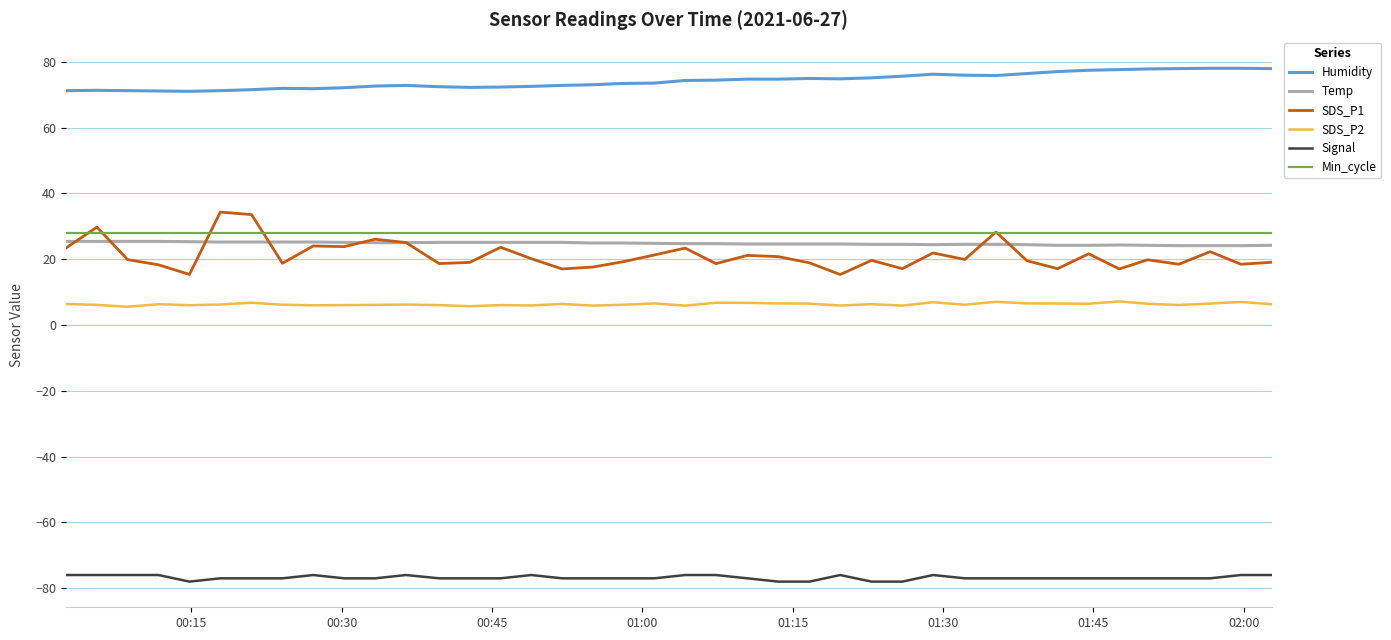

What is the maximum value shown in the chart?

78.0